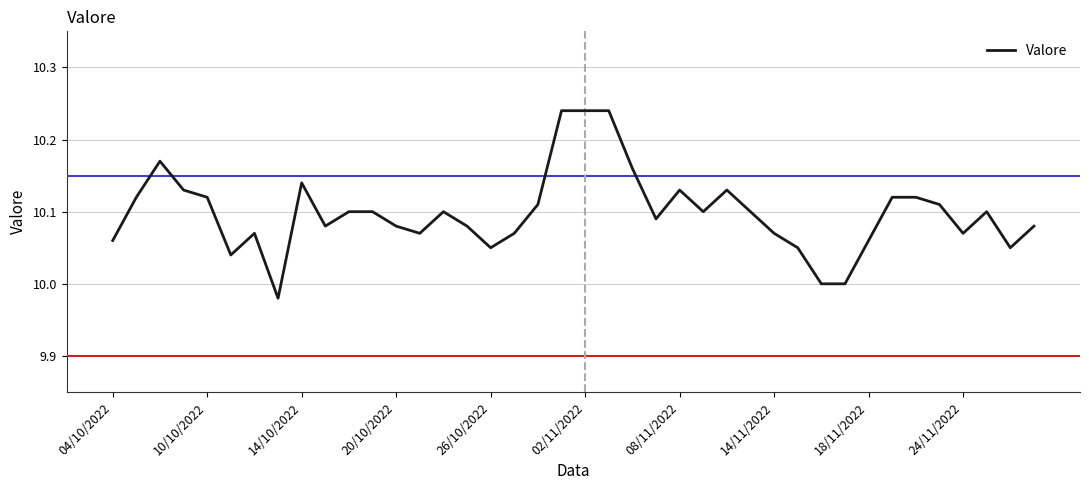

What is the difference between the maximum and minimum values?

0.3